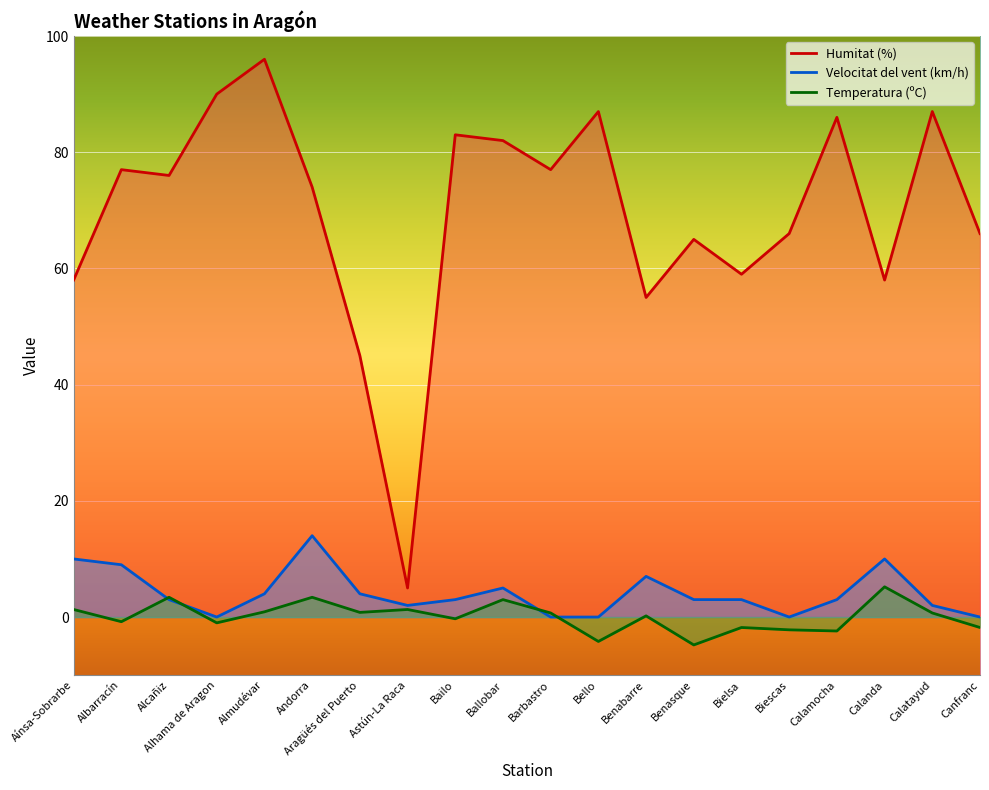

What position from the left is Alhama de Aragon?

4